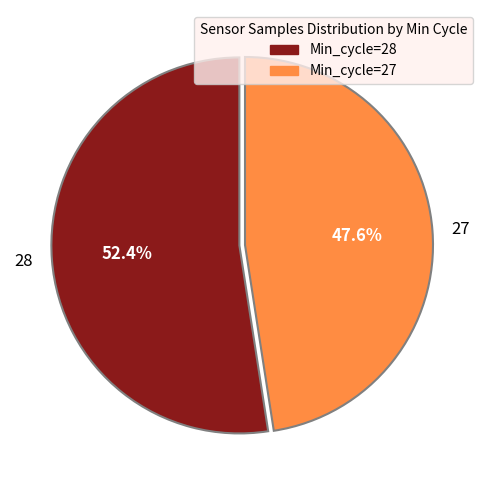

What percentage is the 28 slice, to the nearest percent?

52%